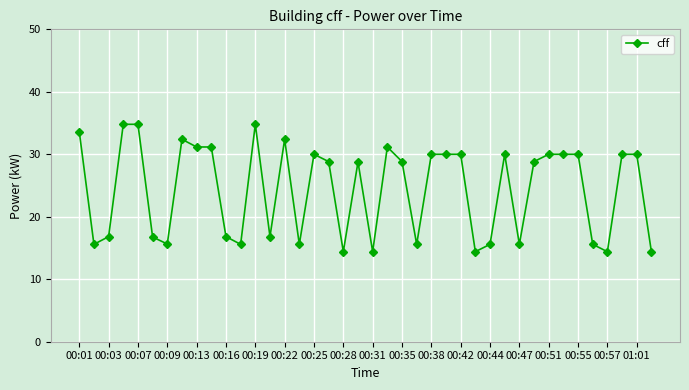

What is the greatest value displayed?

34.8